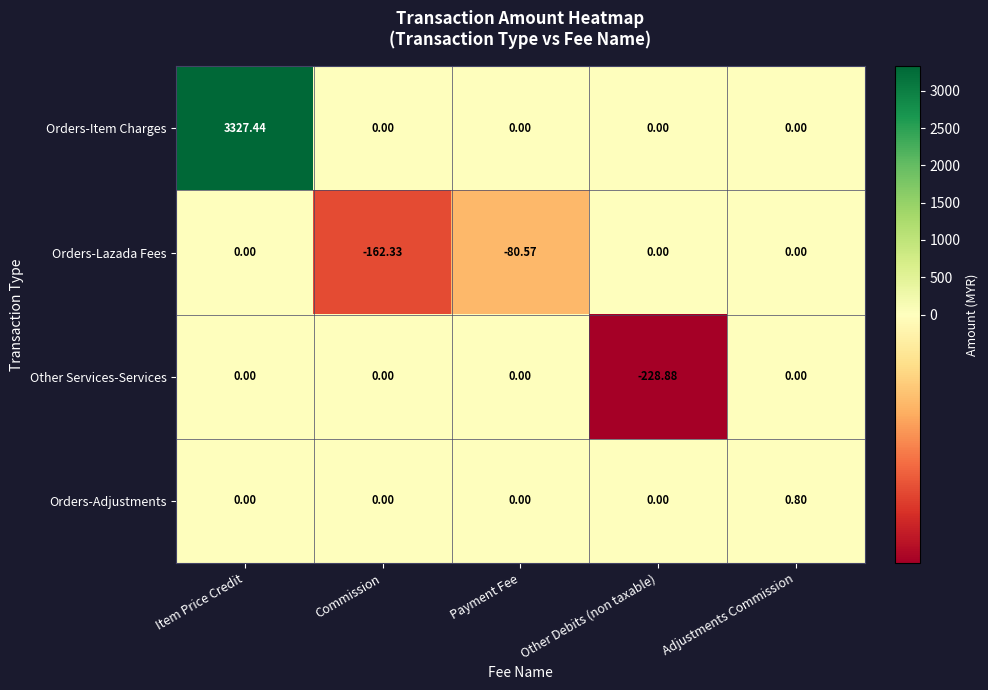

At which label does Other Services-Services reach its minimum?

Other Debits (non taxable)